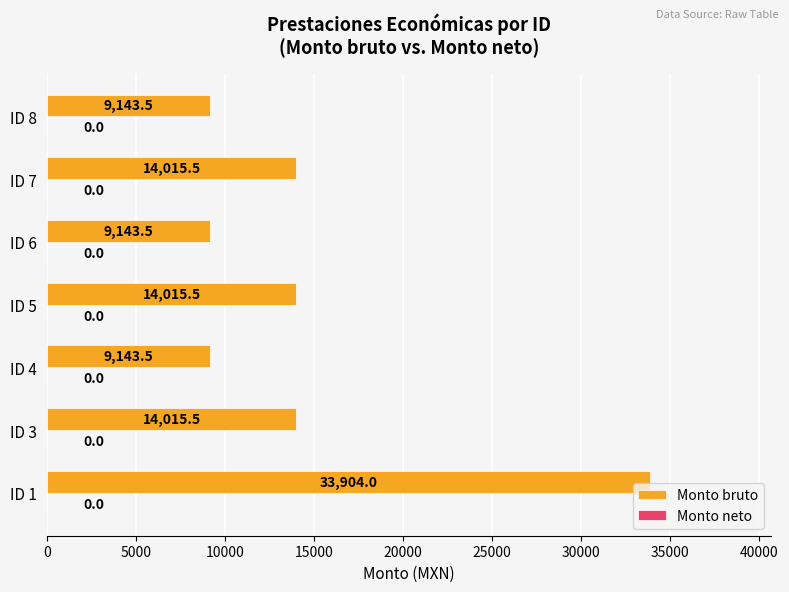

How many series are shown in this chart?

1